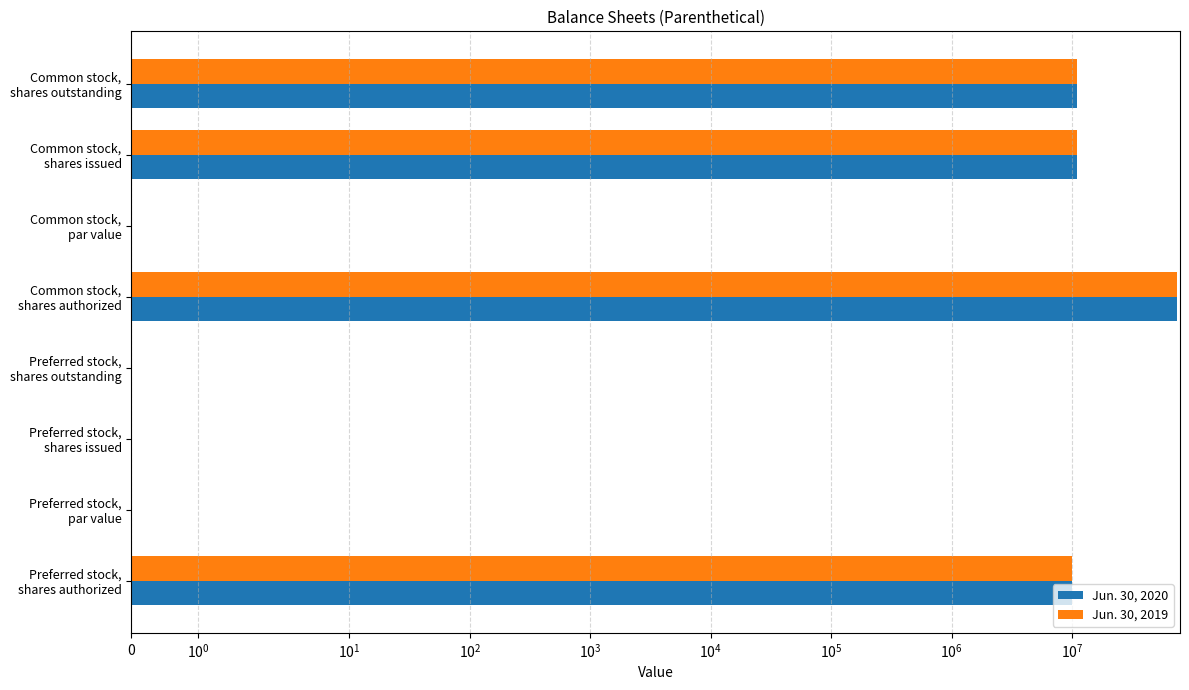

What is the maximum value for Jun. 30, 2019?

75000000.0